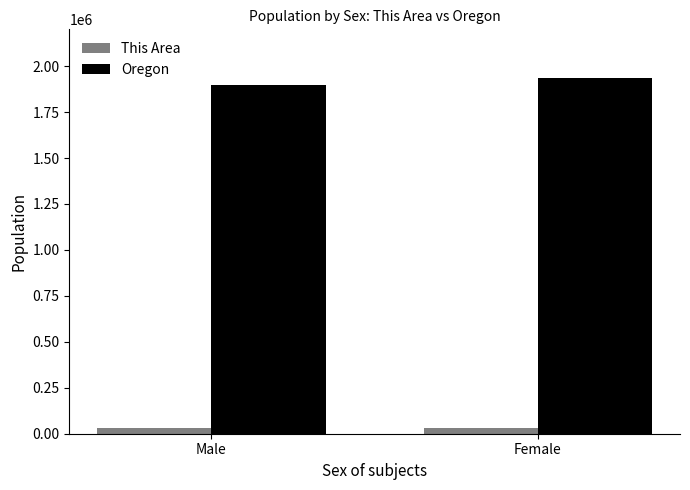

The Oregon series shows 900955 at Female. True or false?

False